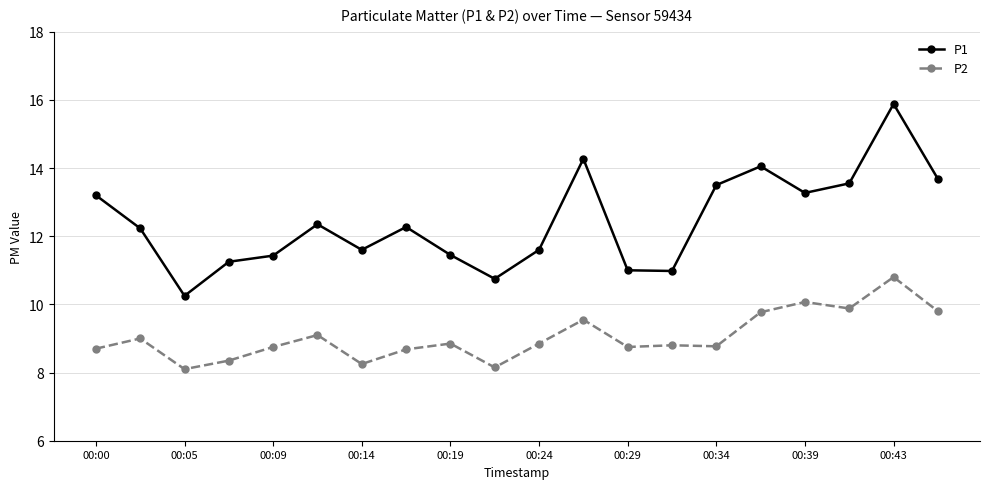

What is the value of the P2 point at the 16th from the left?

9.8